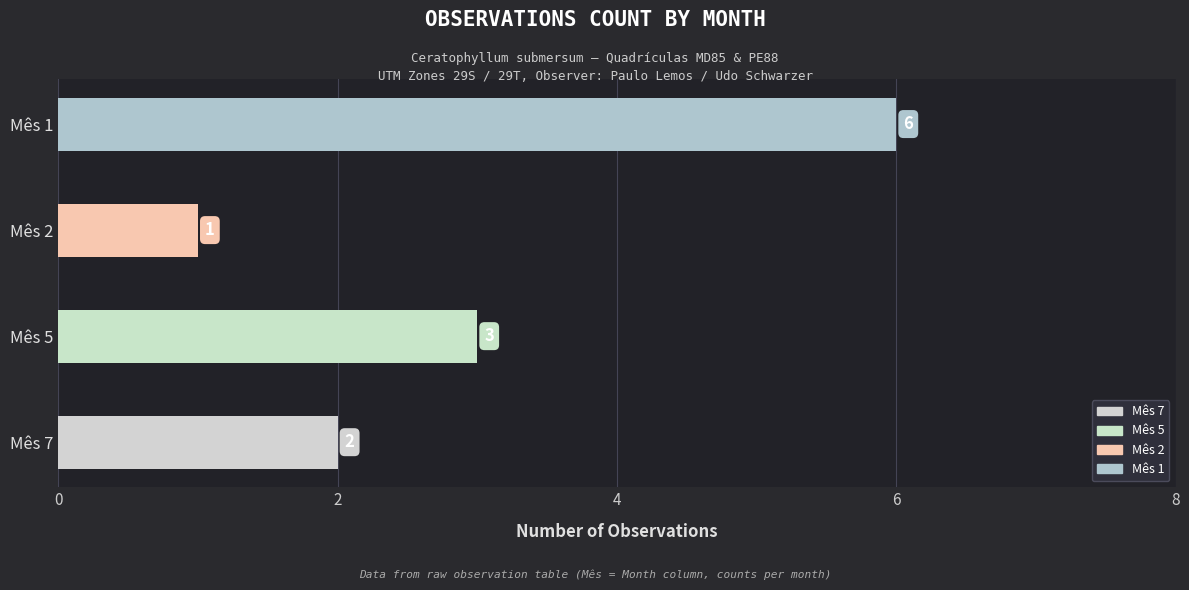

Which has a higher value, Mês 1 or Mês 5?

Mês 1